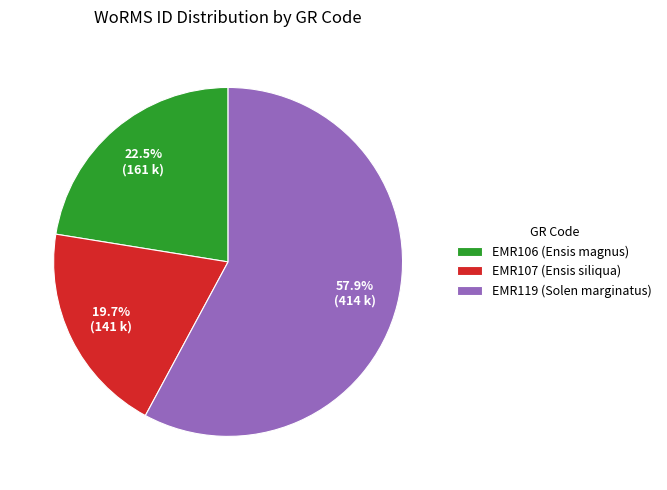

Does any single category account for the majority?

Yes